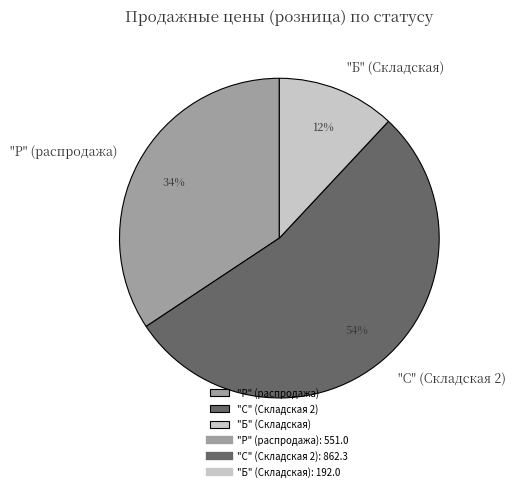

Between "Р" (распродажа) and "С" (Складская 2), which is larger?

"С" (Складская 2)